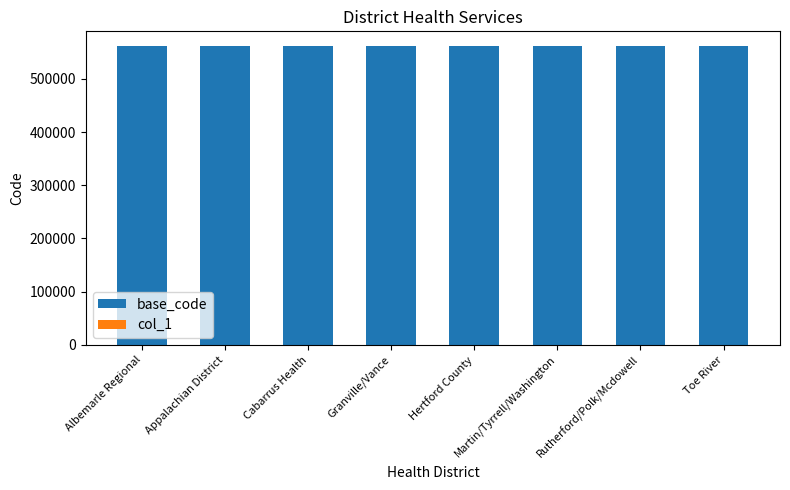

What is the maximum value for base_code?

561200